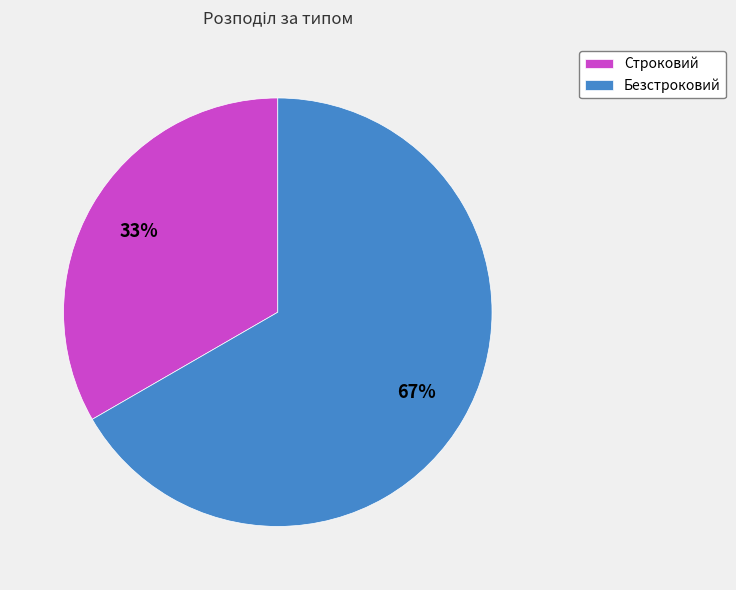

What percentage is the Строковий slice, to the nearest percent?

33%